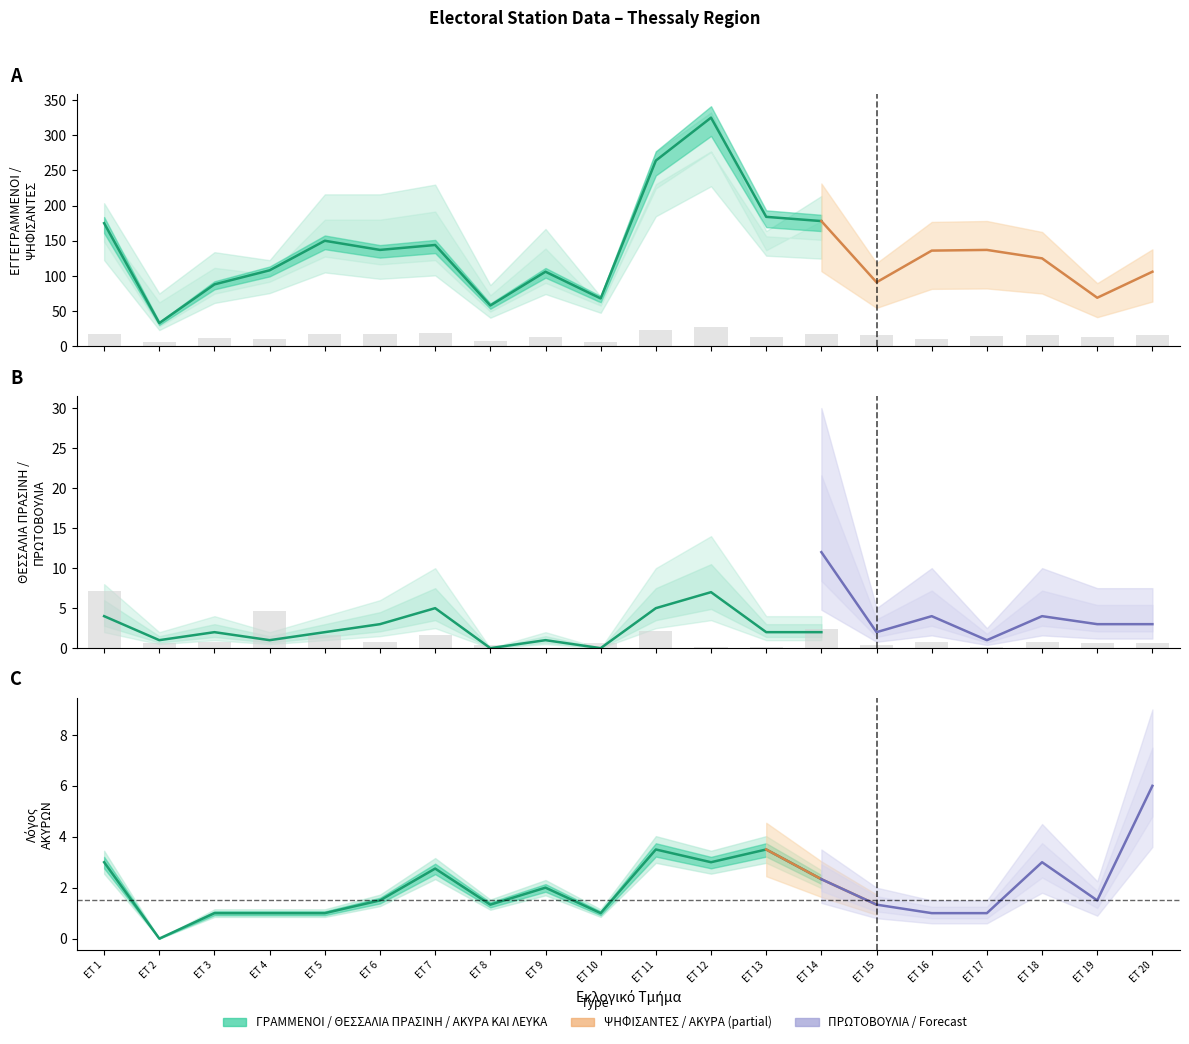

At which category is the sum across all series the highest?

12